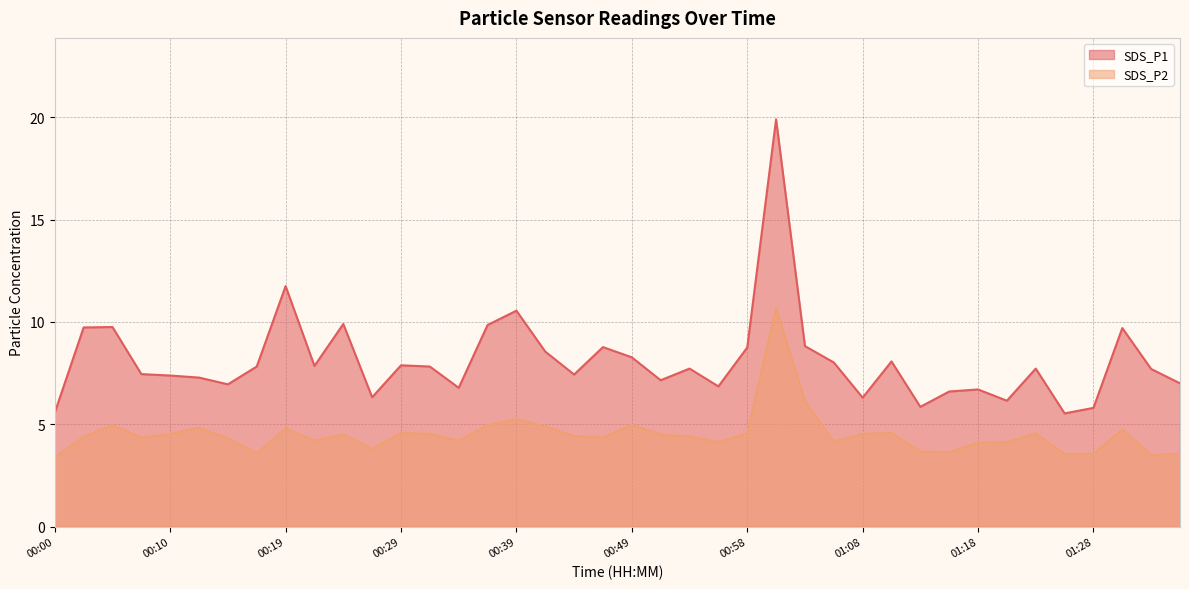

What is the label of the 32nd point from the right?

00:19